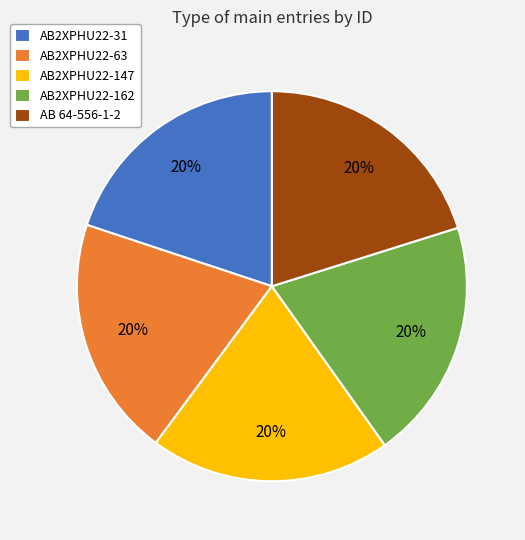

To the nearest percent, what is the combined percentage of AB2XPHU22-63 and AB 64-556-1-2?

40%